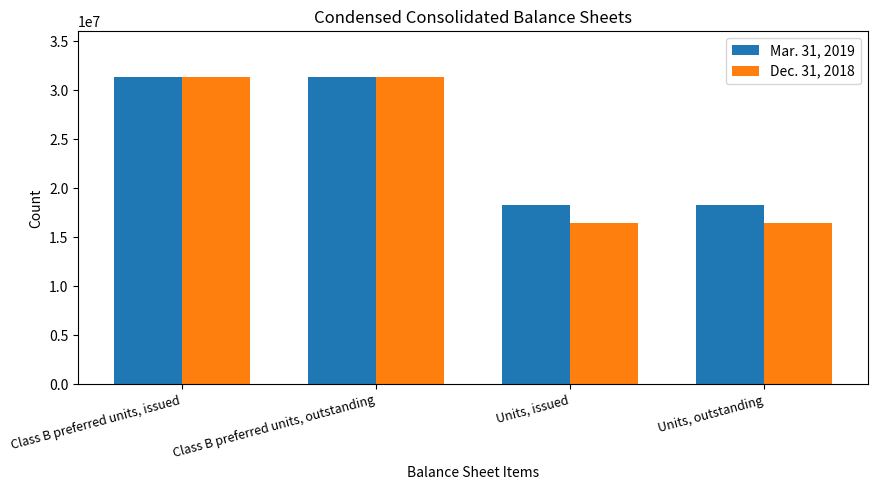

Reading left to right, list all the values displayed in this chart.

Mar. 31, 2019: 31310896	31310896	18252065	18252065
Dec. 31, 2018: 31310896	31310896	16486239	16486239